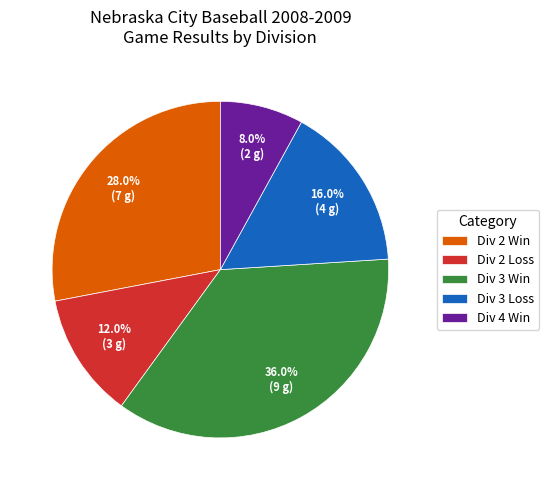

How much of the chart is everything except Div 3 Win?

64.0%